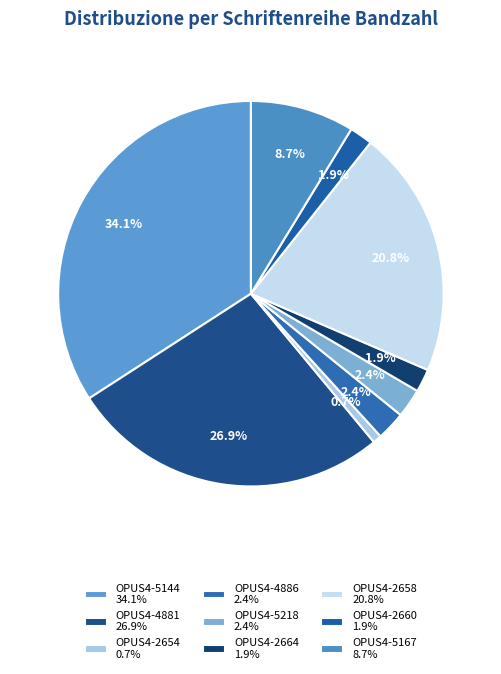

Is there a majority slice in this chart?

No